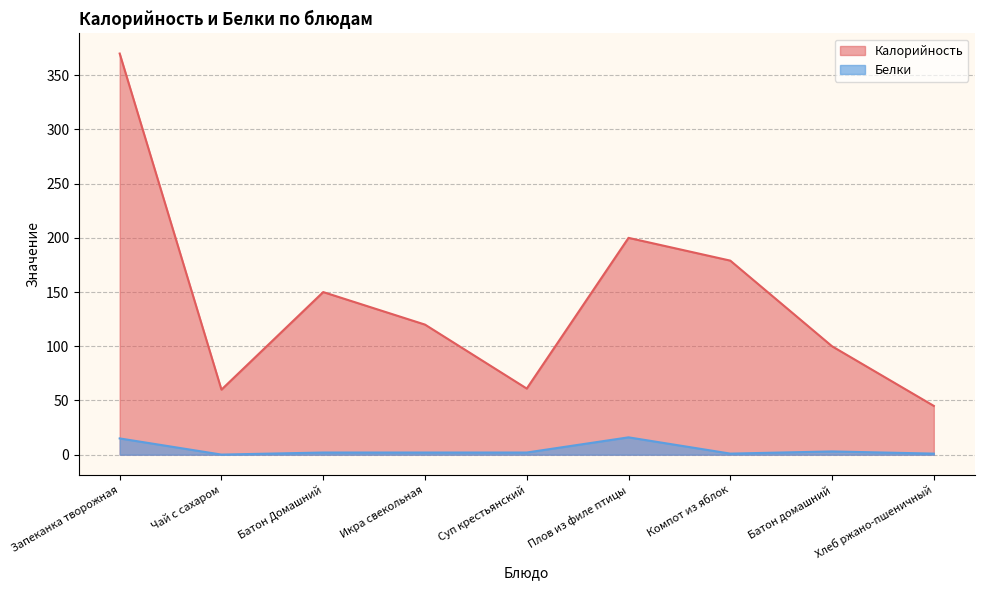

Between Суп крестьянский and Компот из яблок, which series saw the biggest shift?

Калорийность